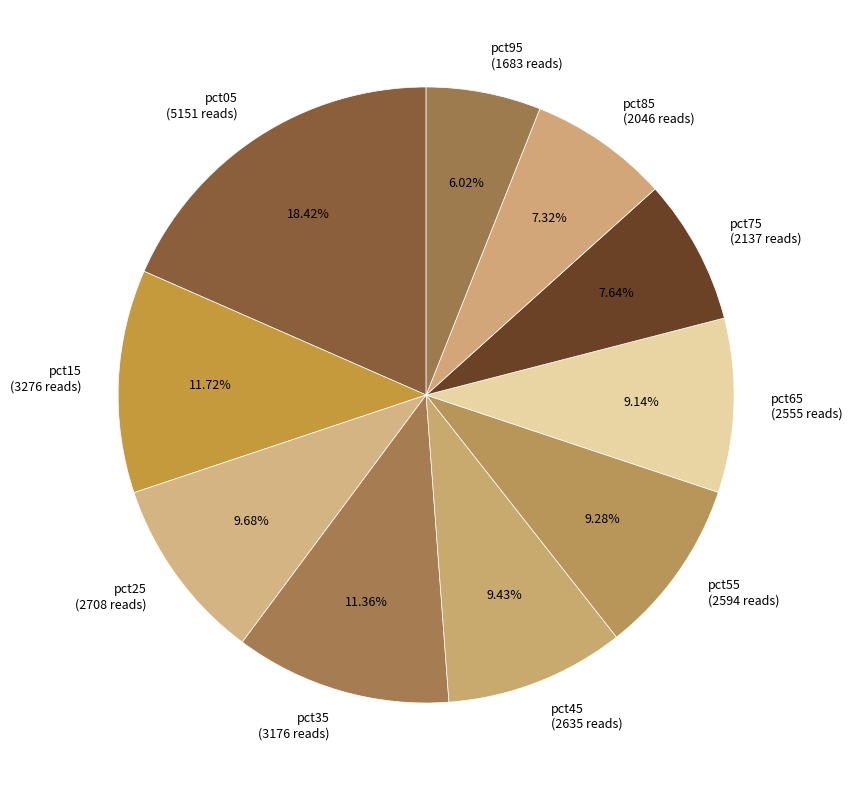

To the nearest percent, what is the difference between the largest and smallest slice percentages?

12%